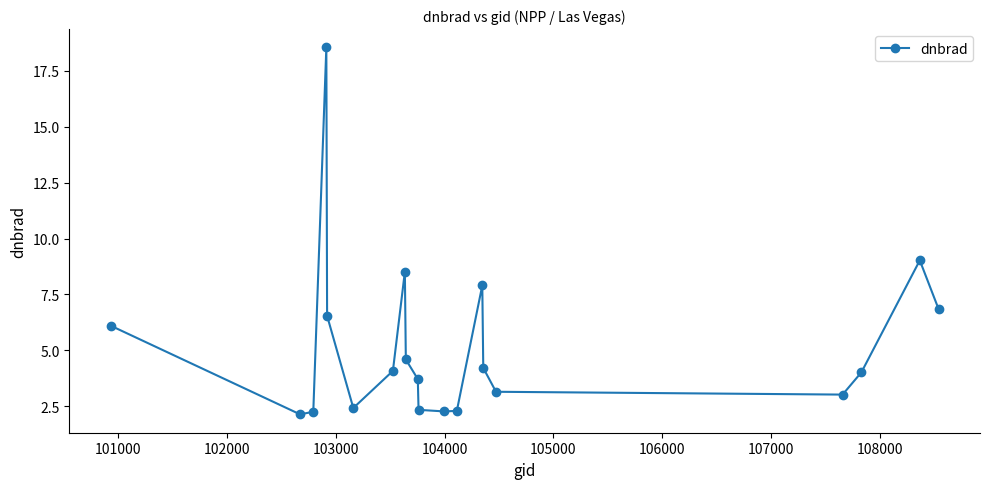

What is the smallest value displayed?

2.1